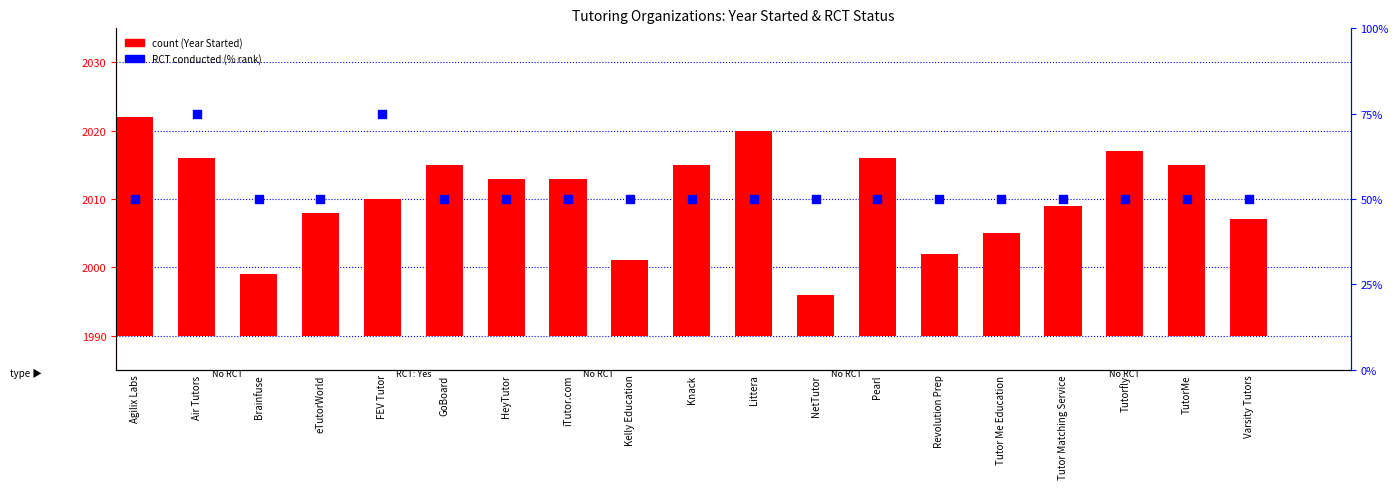

At which category is the sum across all series the highest?

Air Tutors